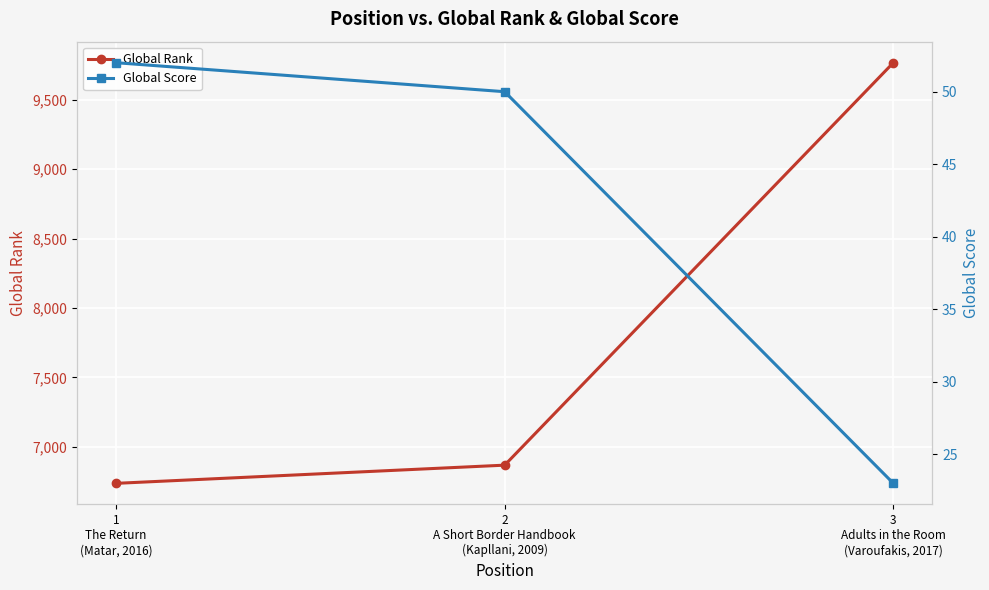

How many series are shown in this chart?

2